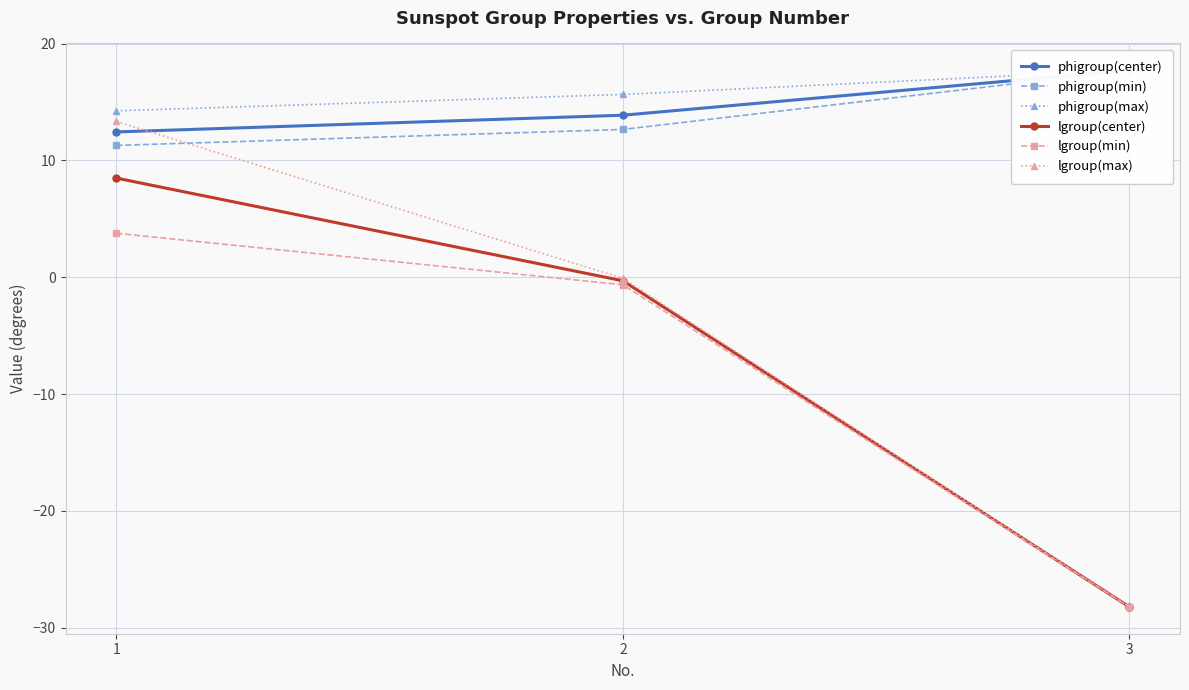

Which series changed the most between 1 and 2?

lgroup(max)